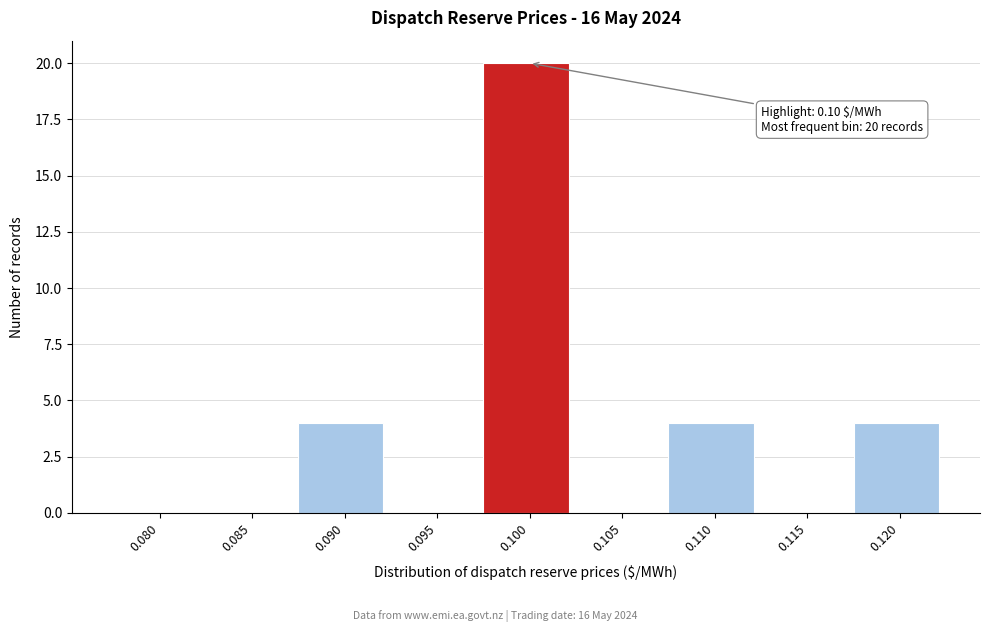

Reading left to right, transcribe all the data shown in this chart.

0.080=0	0.085=0	0.090=4	0.095=0	0.100=20	0.105=0	0.110=4	0.115=0	0.120=4